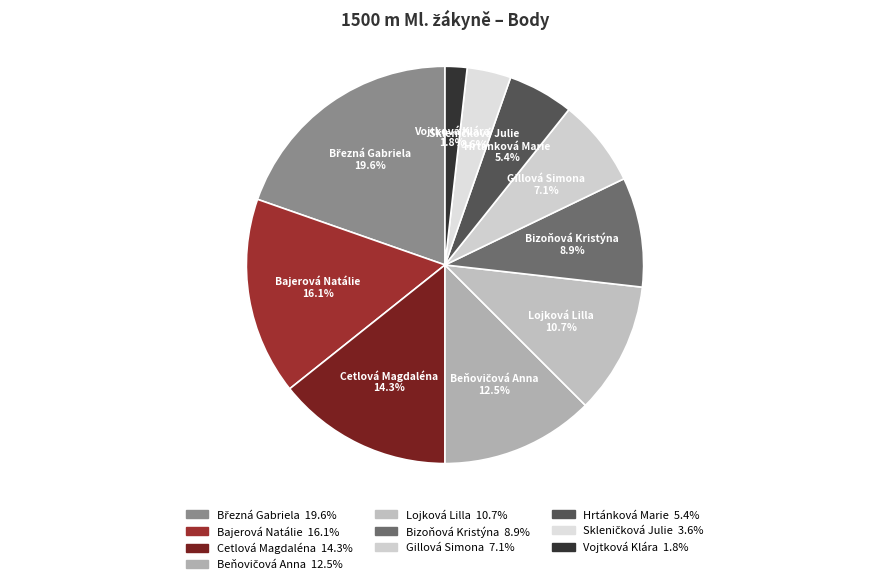

Which has a higher value, Vojtková Klára or Bajerová Natálie?

Bajerová Natálie